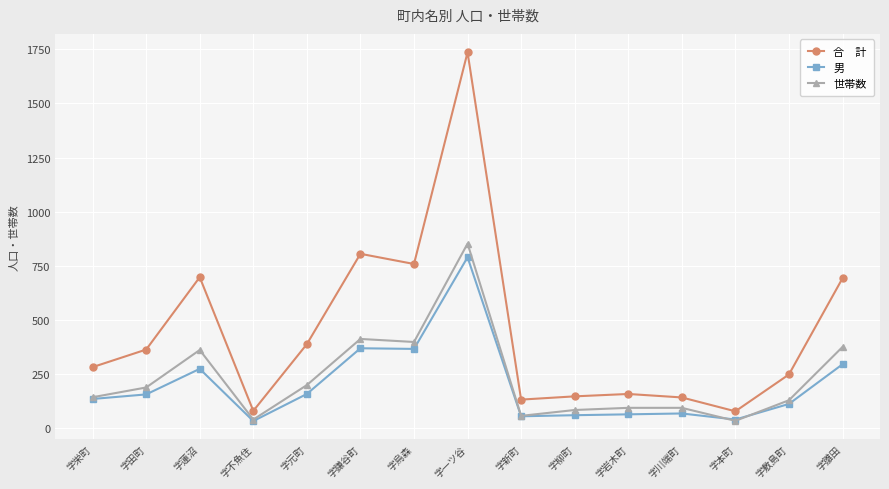

What is the spread (max minus min) of values at 字川端町?

74